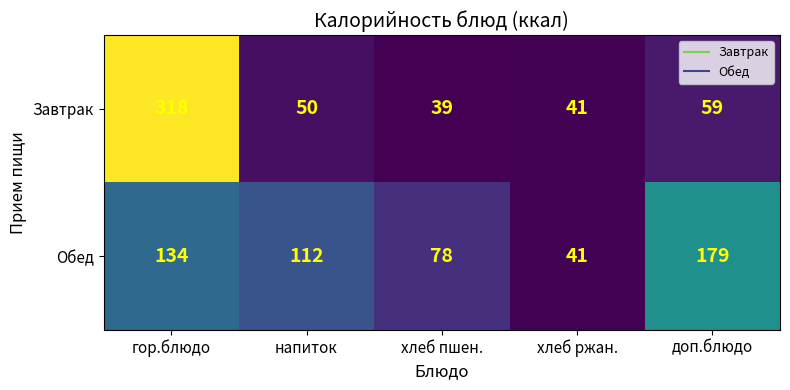

The Обед series shows 134 at гор.блюдо. True or false?

True